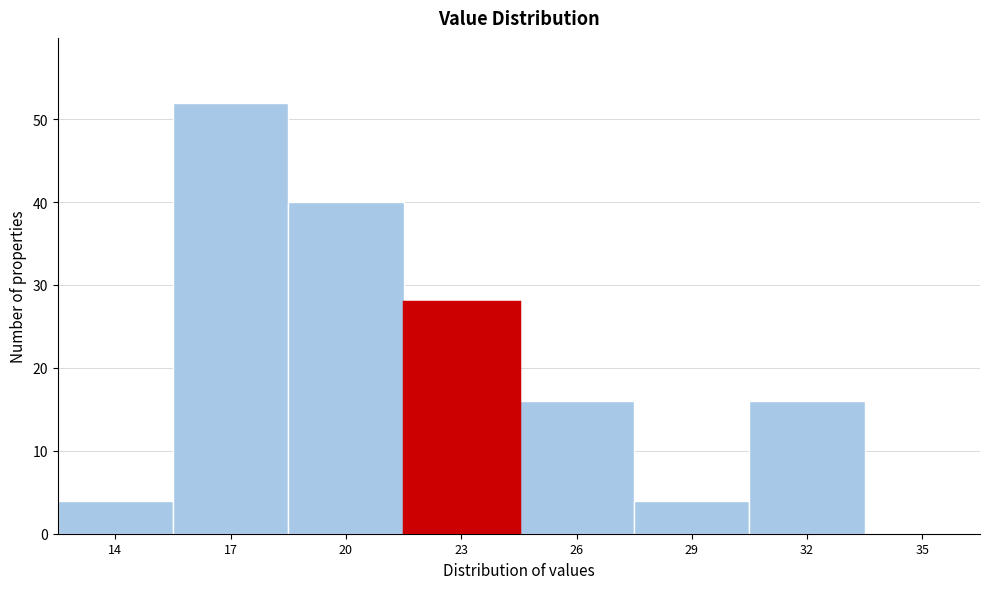

Reading left to right, extract all data points from this chart.

14=4	17=52	20=40	23=28	26=16	29=4	32=16	35=0